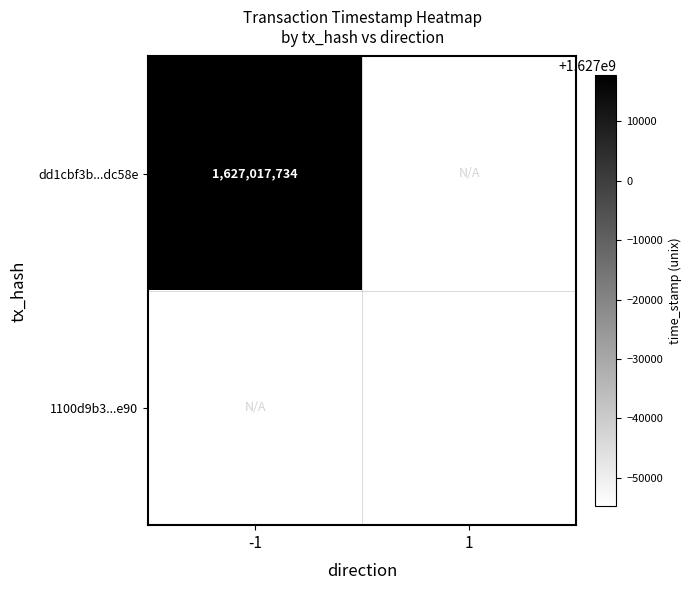

True or false: dd1cbf3b...dc58e has a value of 632465401 at -1.

False